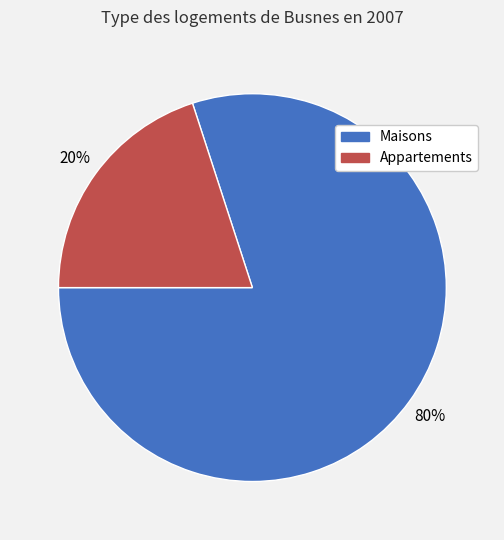

True or false: Appartements accounts for 20% of the total.

True